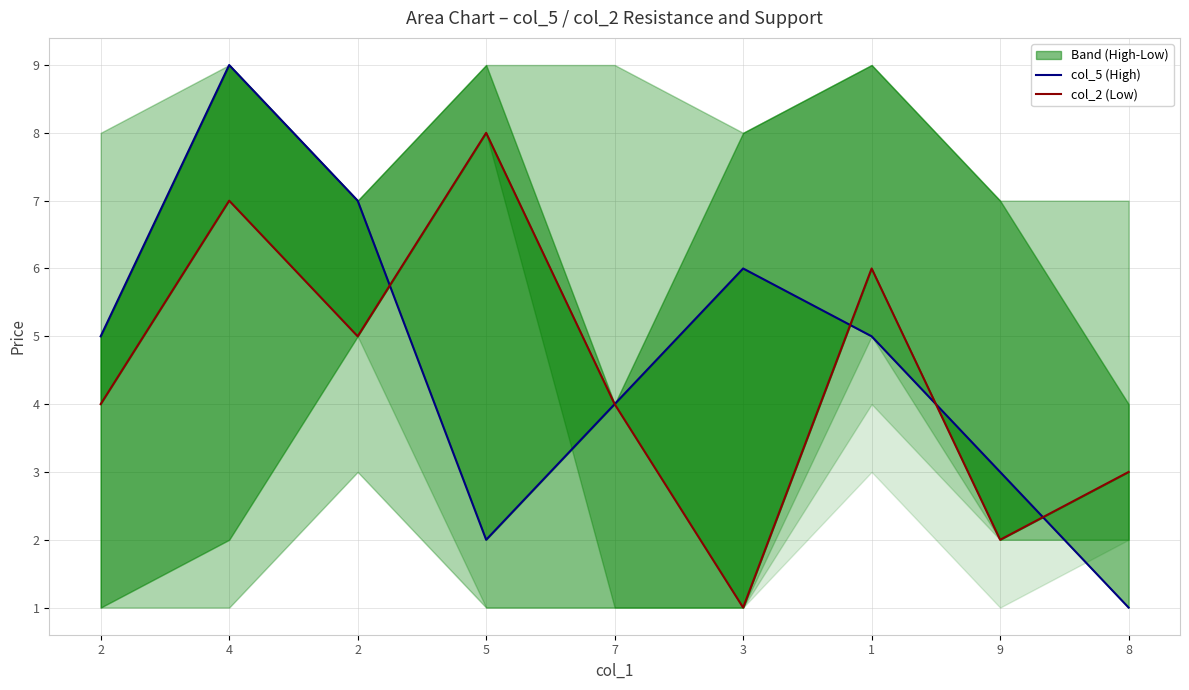

At how many categories does at least one series exceed 8?

1